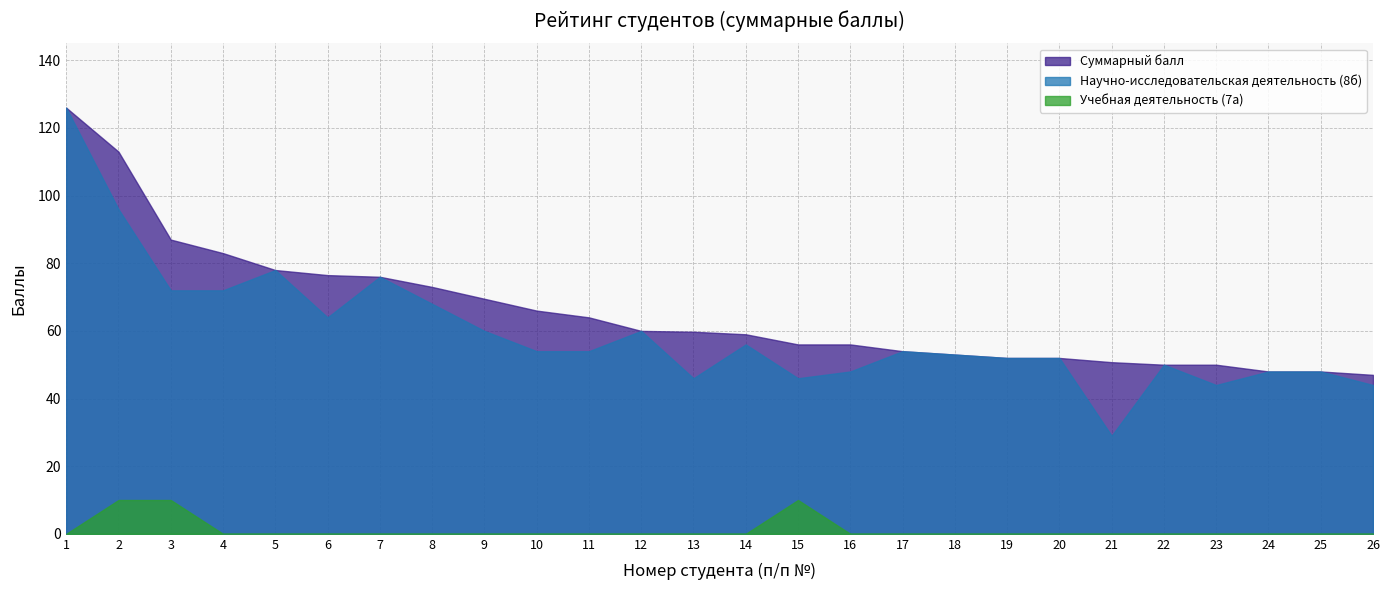

True or false: Научно-исследовательская деятельность (8б) has a value of 23.2 at 24.

False